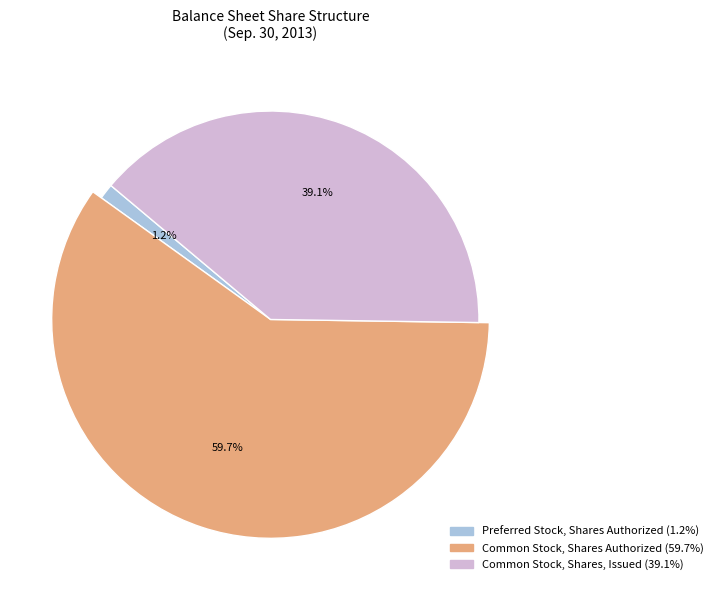

To the nearest percent, what is the difference between the largest and smallest slice percentages?

58%